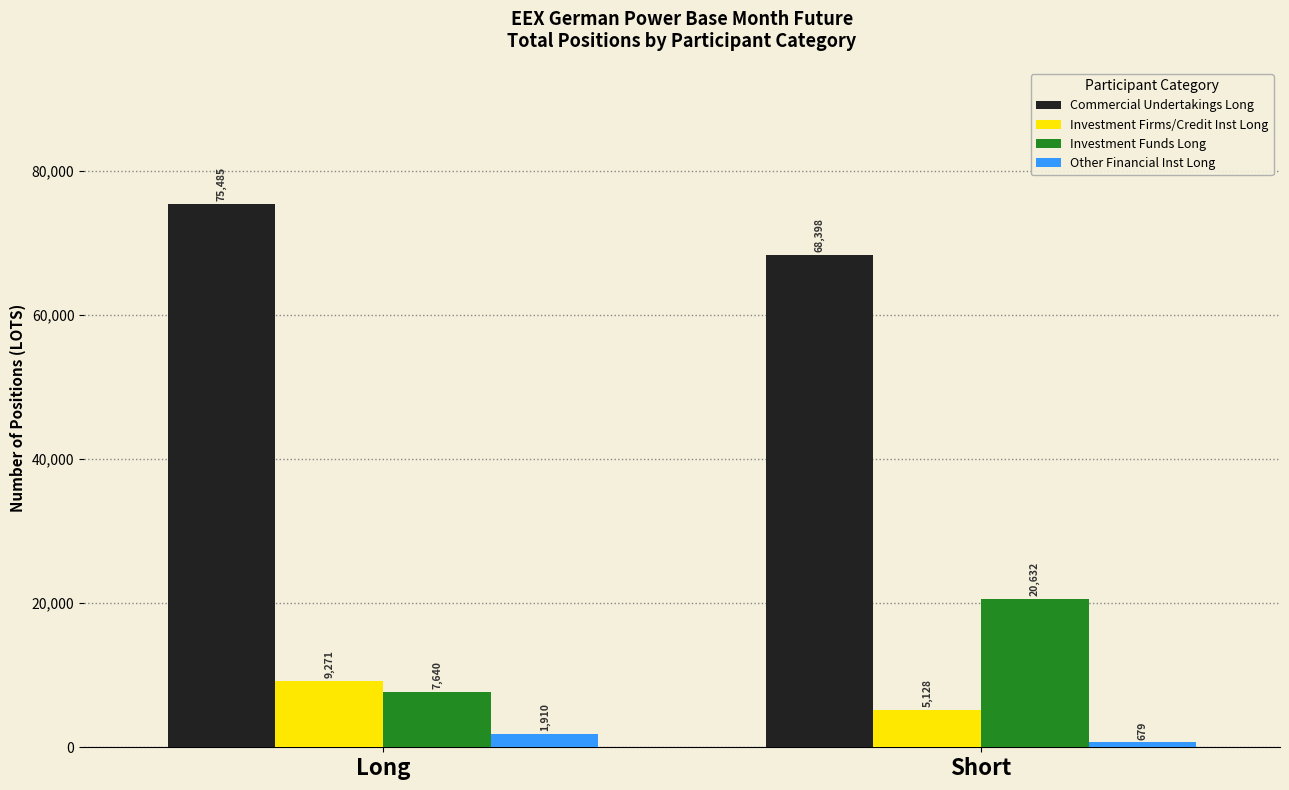

Count the number of data series in this chart.

4